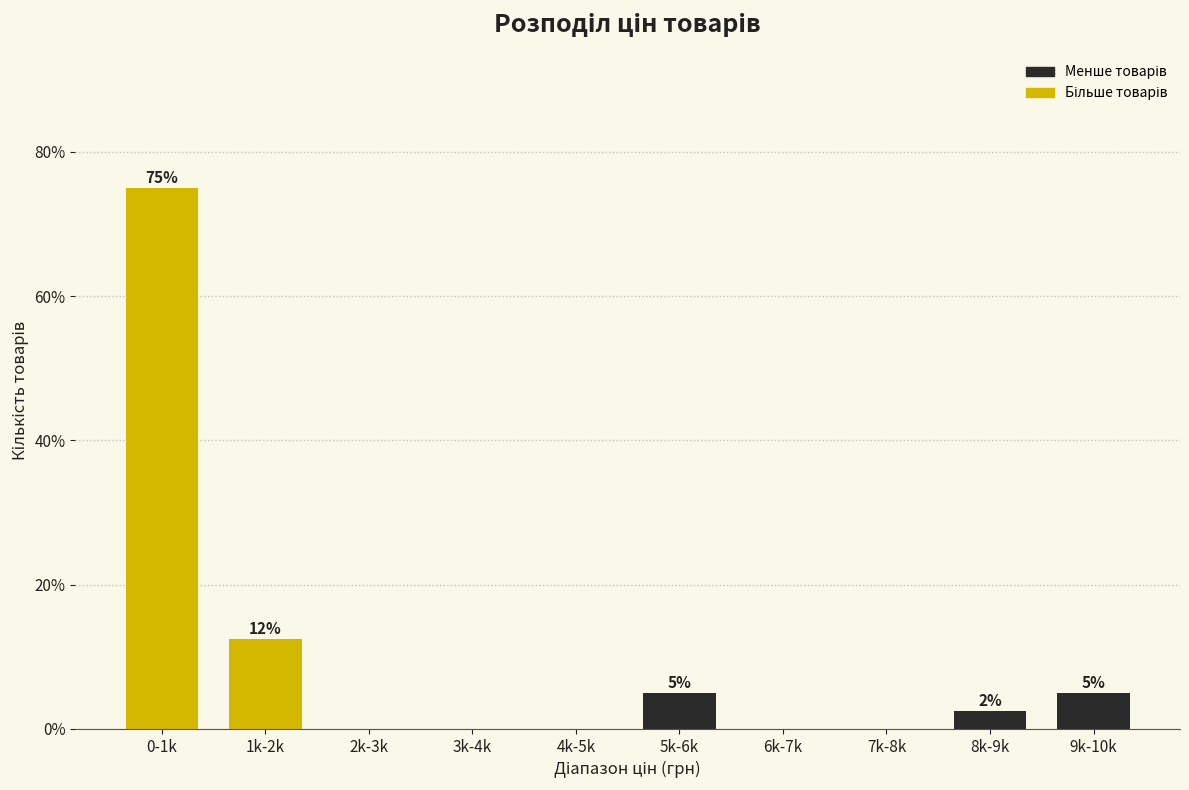

At which label does the data first exceed 2?

0-1k